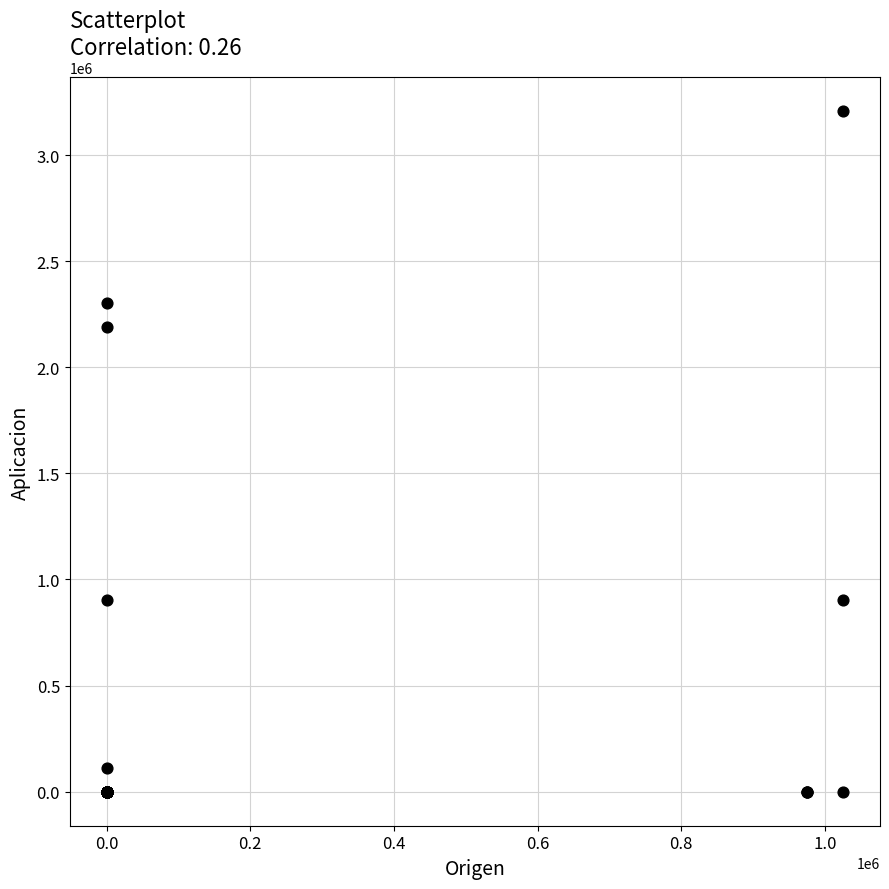

What Y value in the scatter plot is closest to 1603631?

2188609